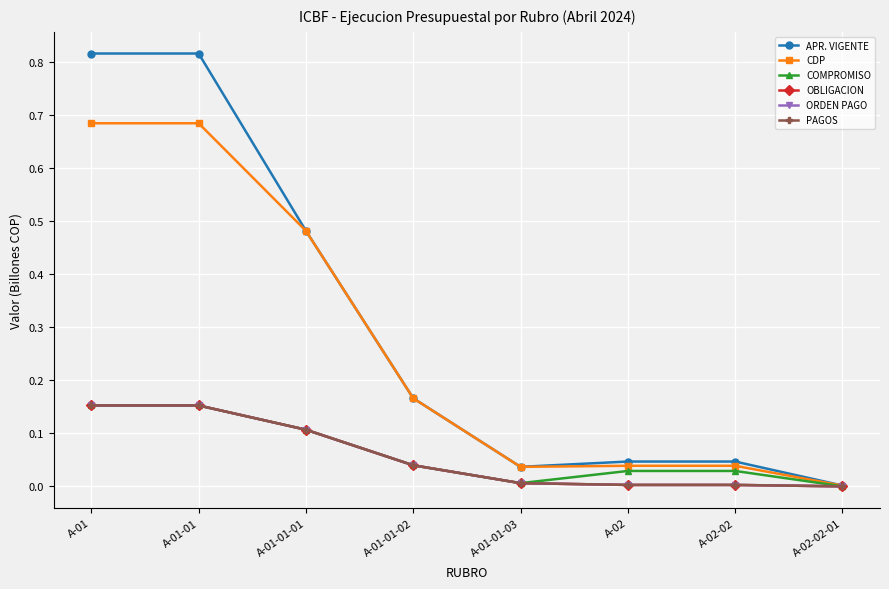

Is it true that CDP equals 0.1 at A-01-01-03?

False